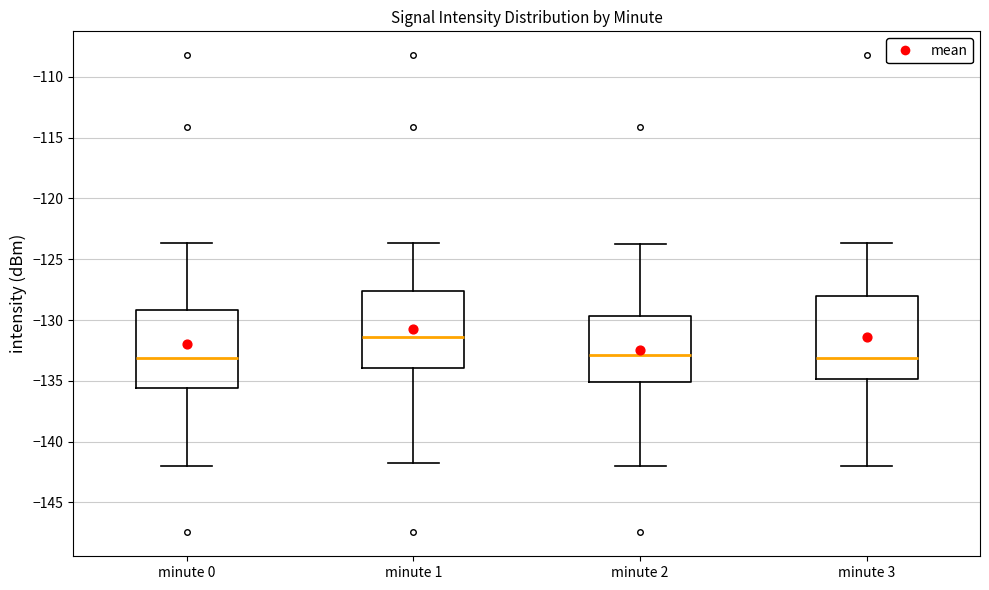

Reading left to right, transcribe this box plot: for each box, give where its median line is, the range the box spans, and where its two whiskers end, as read against the y-axis. The values are not printed on the chart, so give them approximately, as read against the axis.

minute 0: median -133.0, box -135.5 to -129.0, whiskers -142.0 to -123.5
minute 1: median -131.5, box -134.0 to -127.5, whiskers -141.5 to -123.5
minute 2: median -133.0, box -135.0 to -129.5, whiskers -142.0 to -124.0
minute 3: median -133.0, box -135.0 to -128.0, whiskers -142.0 to -123.5